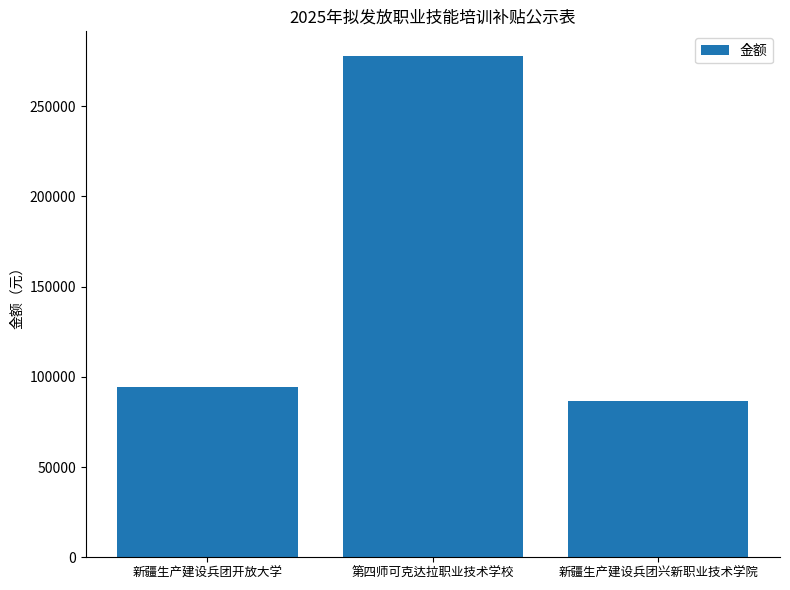

List the labels in order of value, smallest first.

新疆生产建设兵团兴新职业技术学院, 新疆生产建设兵团开放大学, 第四师可克达拉职业技术学校